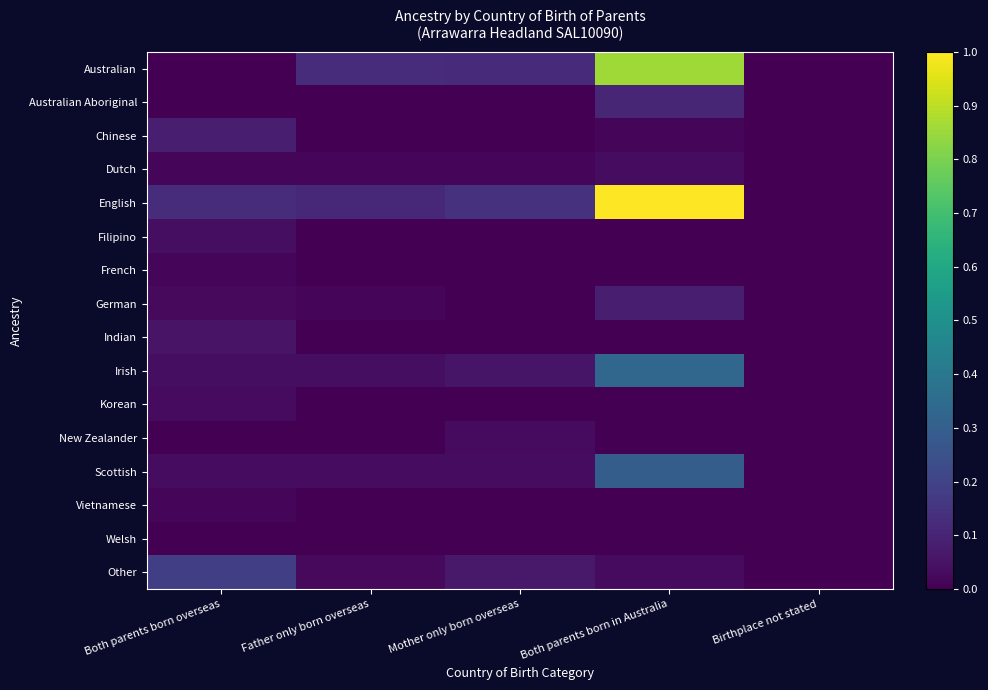

List the series in order of their peak value, lowest first.

Welsh, French, Vietnamese, Korean, New Zealander, Dutch, Filipino, Indian, Chinese, German, Australian Aboriginal, Other, Scottish, Irish, Australian, English